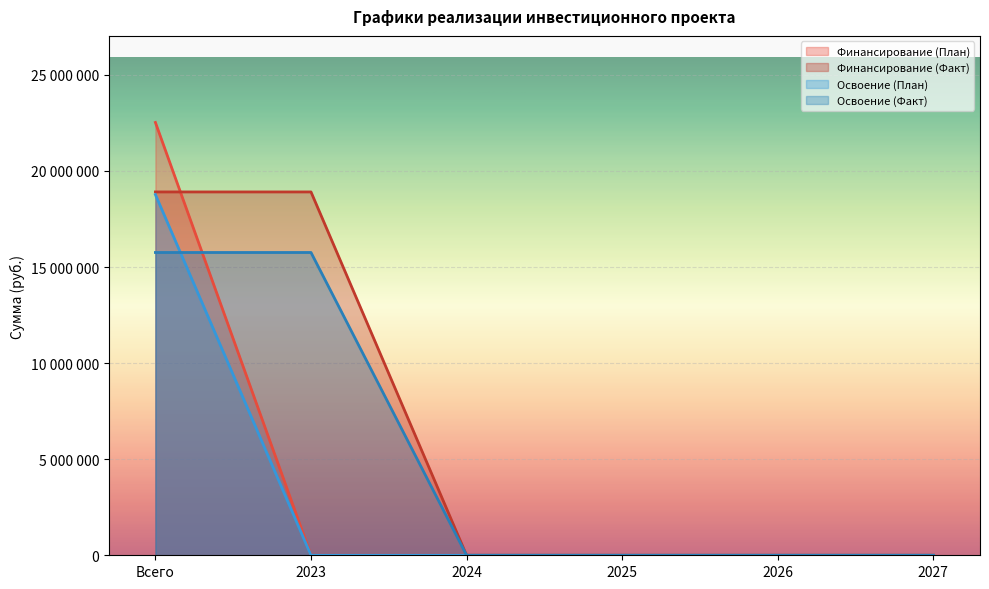

What position from the right is Всего?

6